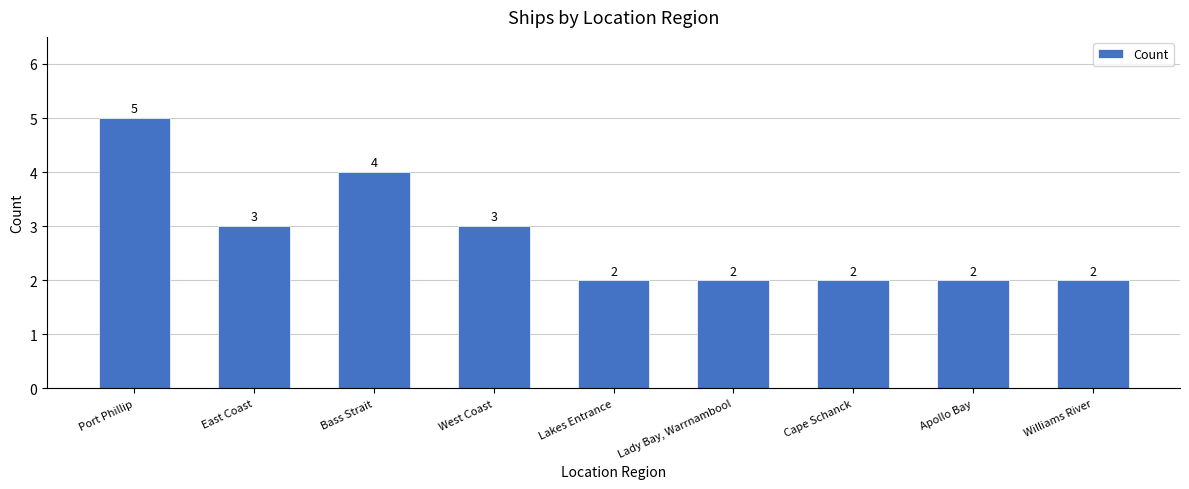

What is the greatest value displayed?

5